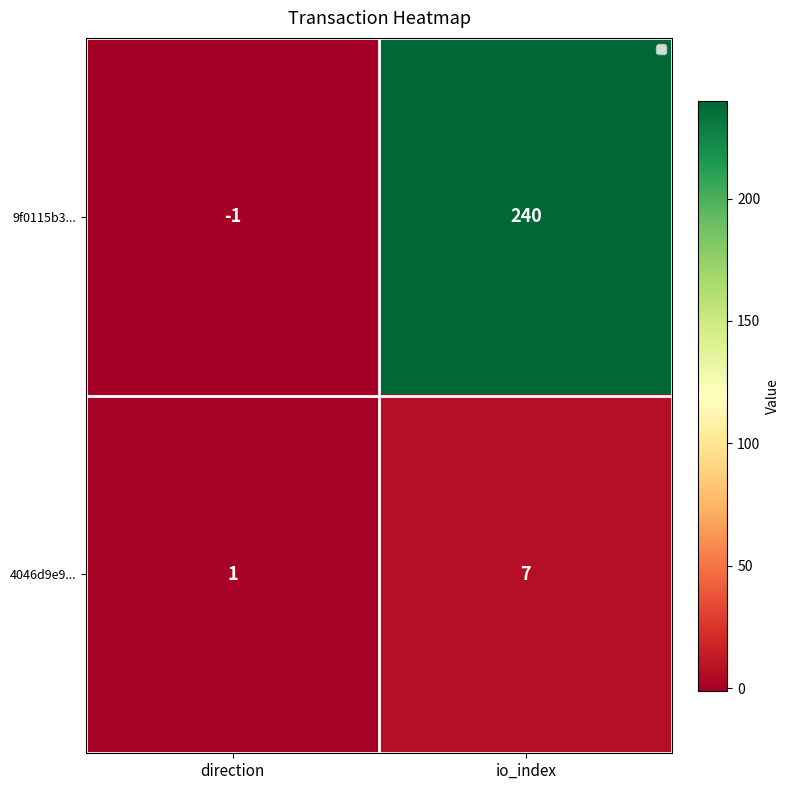

Where is 9f0115b3... nearest to the value 119?

direction